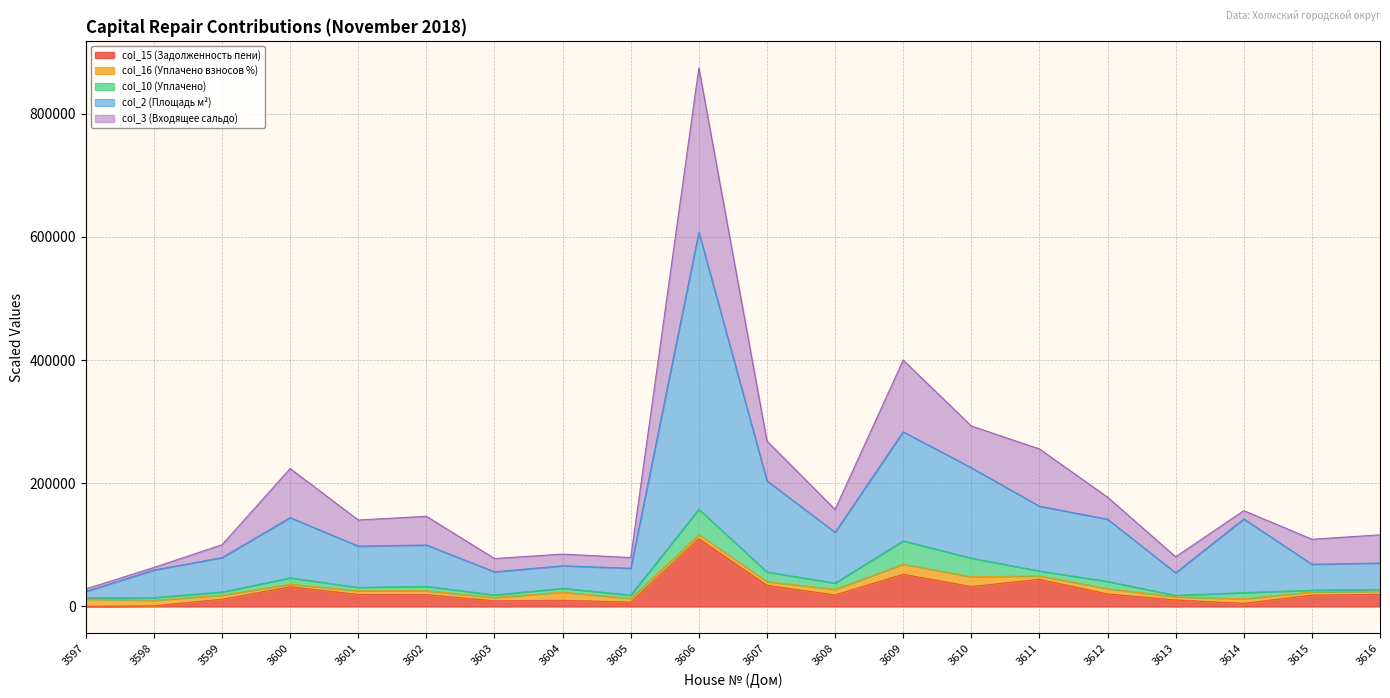

The value of col_15 (Задолженность пени) at 3616 is 19590.9. True or false?

True